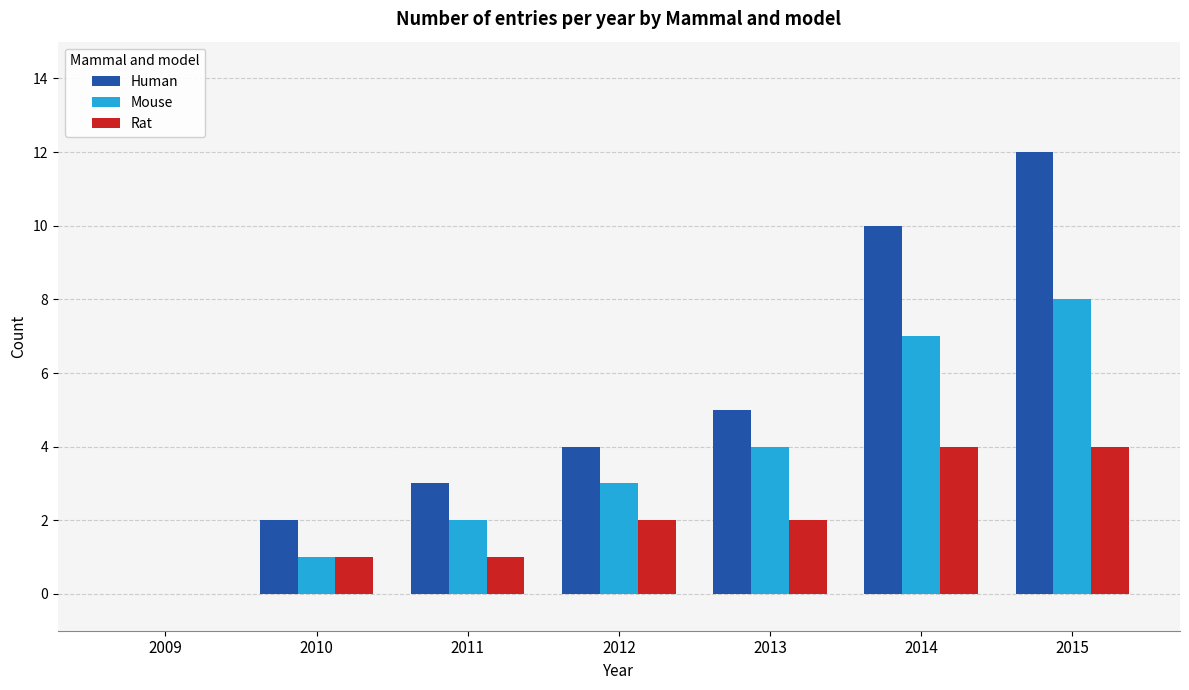

What is the greatest value displayed?

12